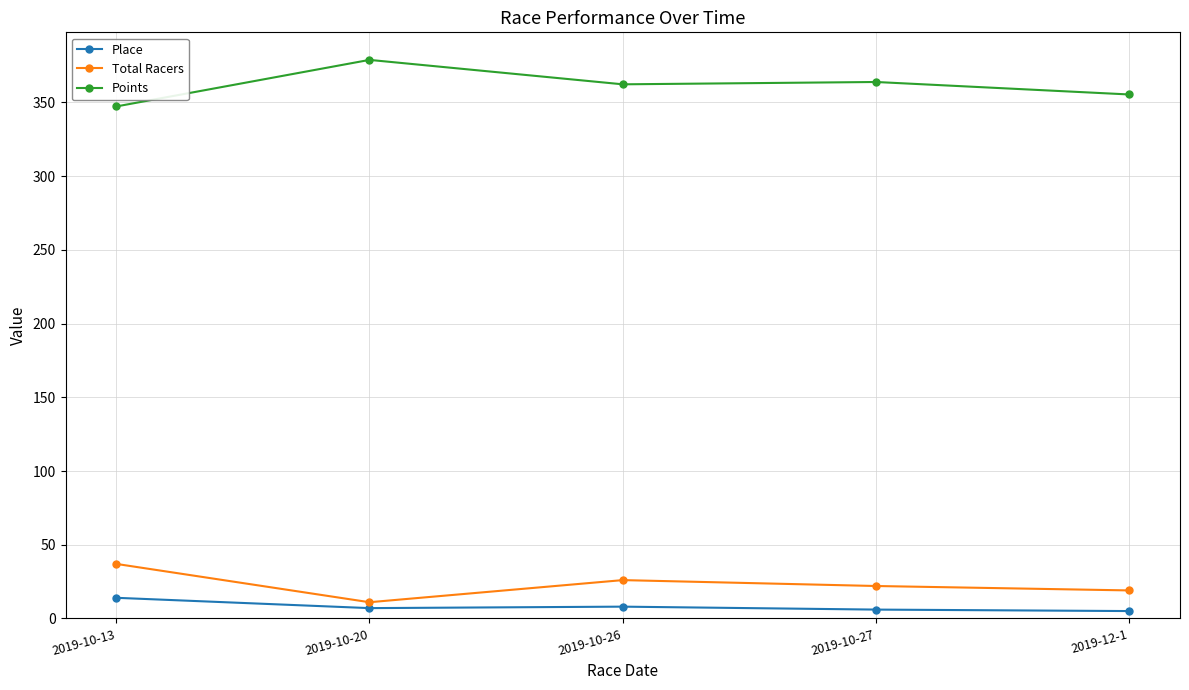

In Points, how many points are higher than both neighbors (excluding endpoints)?

2